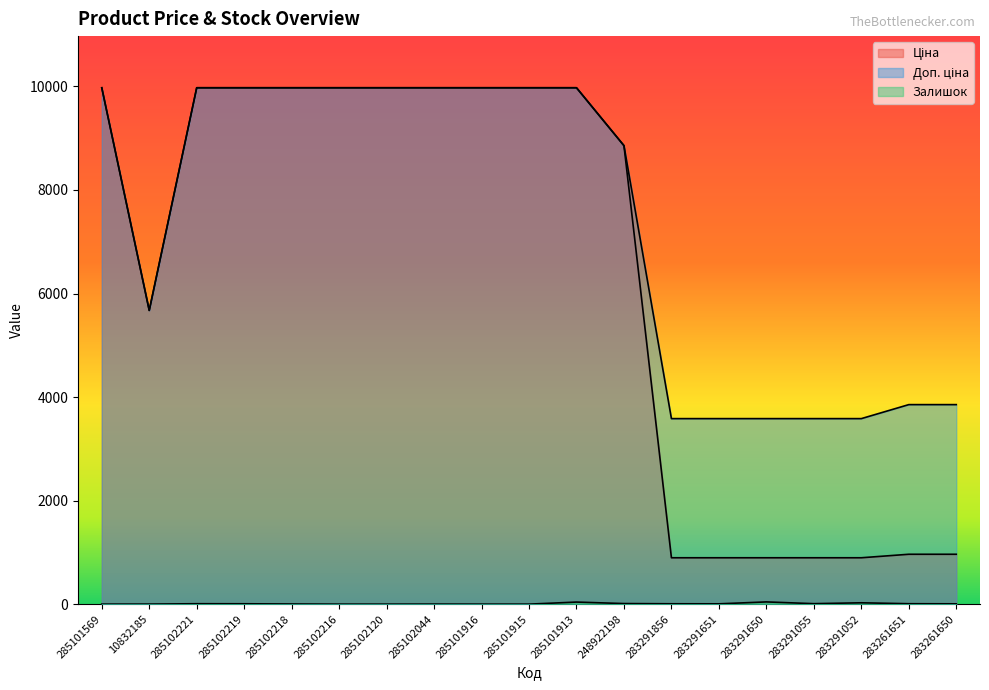

Which category has the lowest value in the Залишок series?

285101569